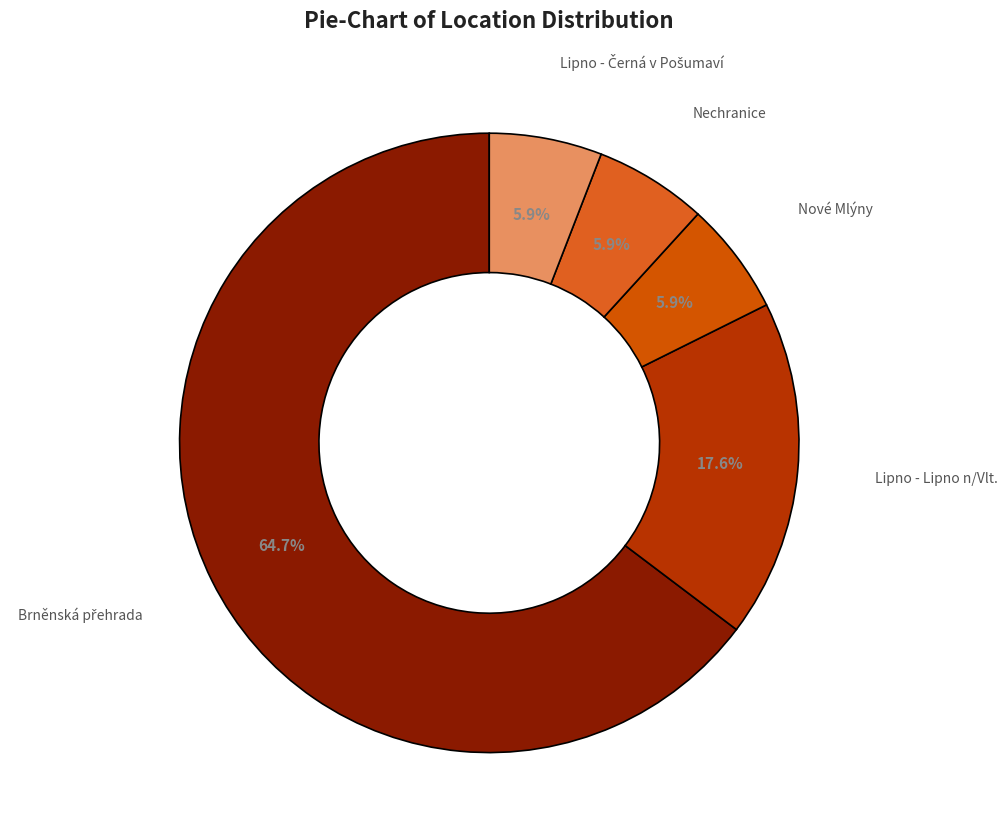

How many segments does this pie chart have?

5